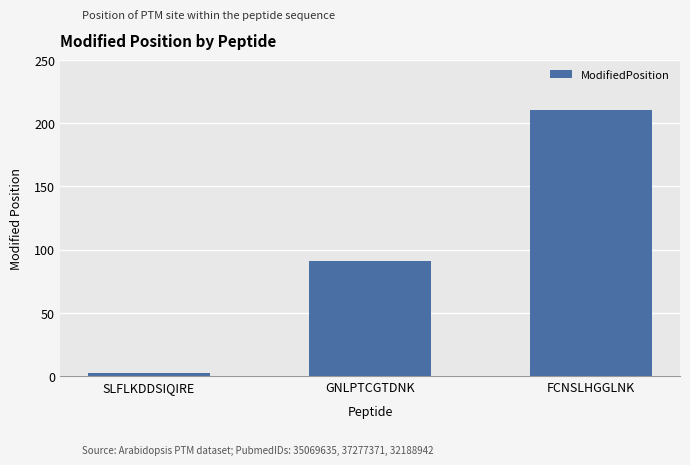

How many categories are shown in the chart?

3